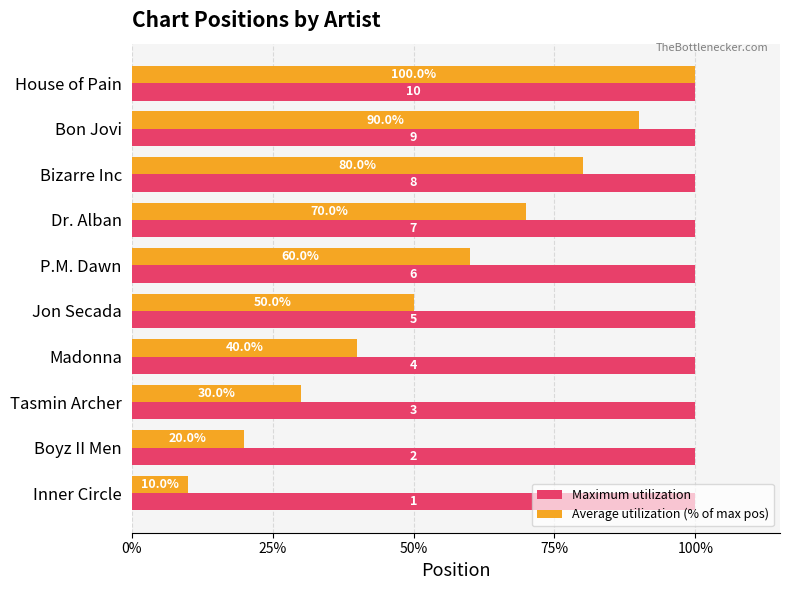

How many Average utilization (% of max pos) values are between 30 and 80?

6